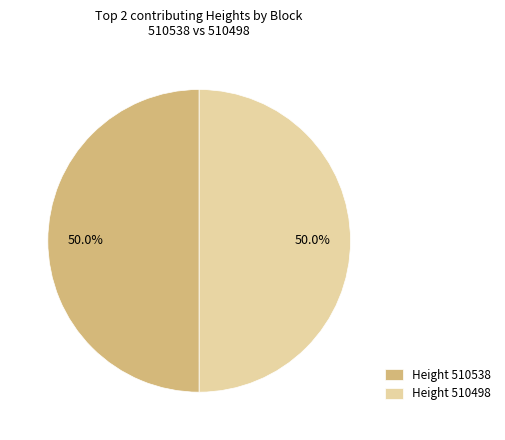

Approximately how many times larger is the value at Height 510498 compared to Height 510538?

1.0